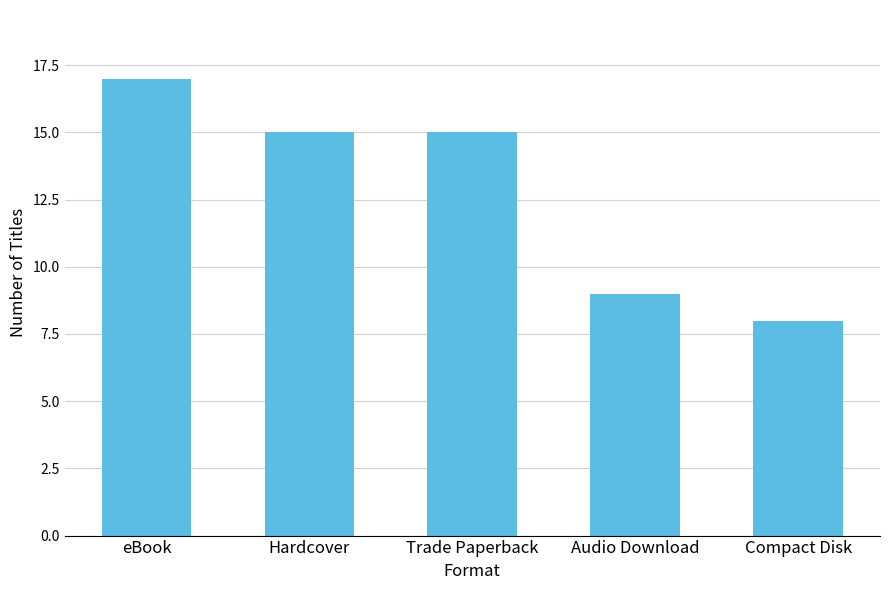

What is the difference between the values at Trade Paperback and eBook?

2